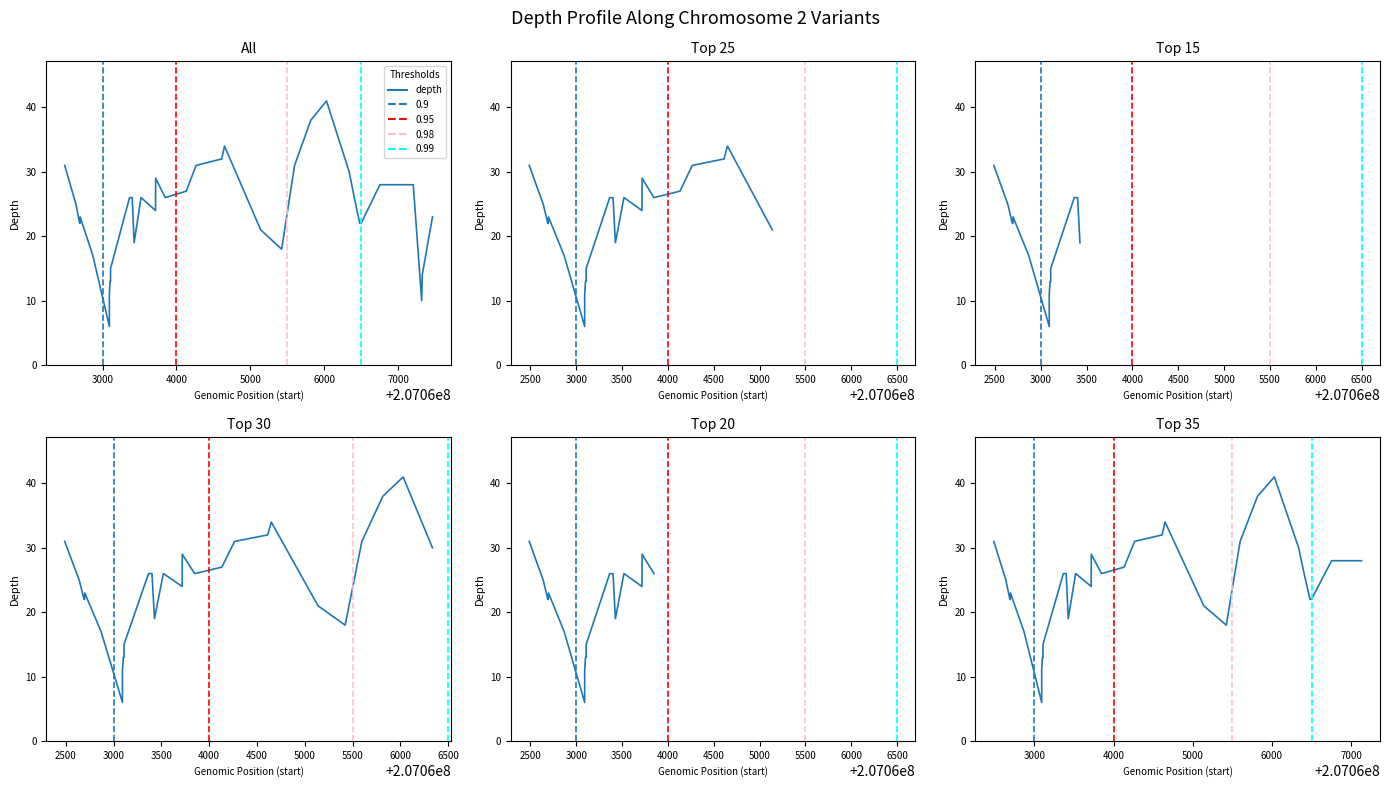

Is it true that the value at 7000 is 23?

False